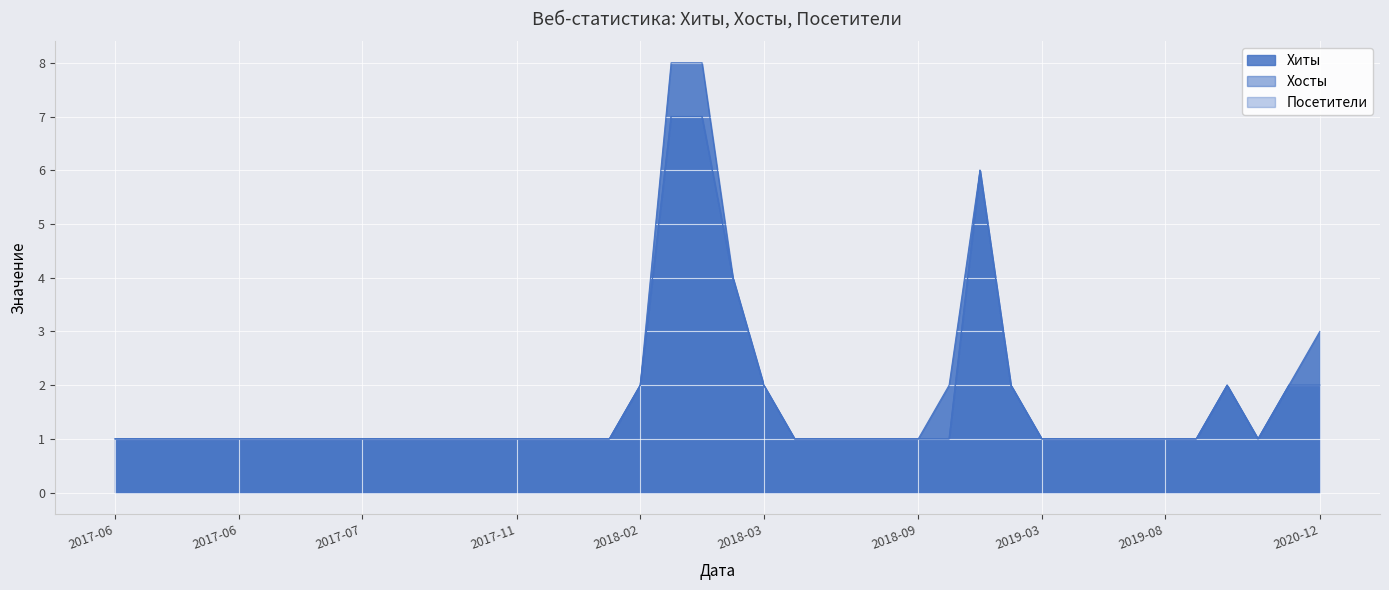

Which series changed the most between 2020-05-21 and 2018-12-03?

Хиты